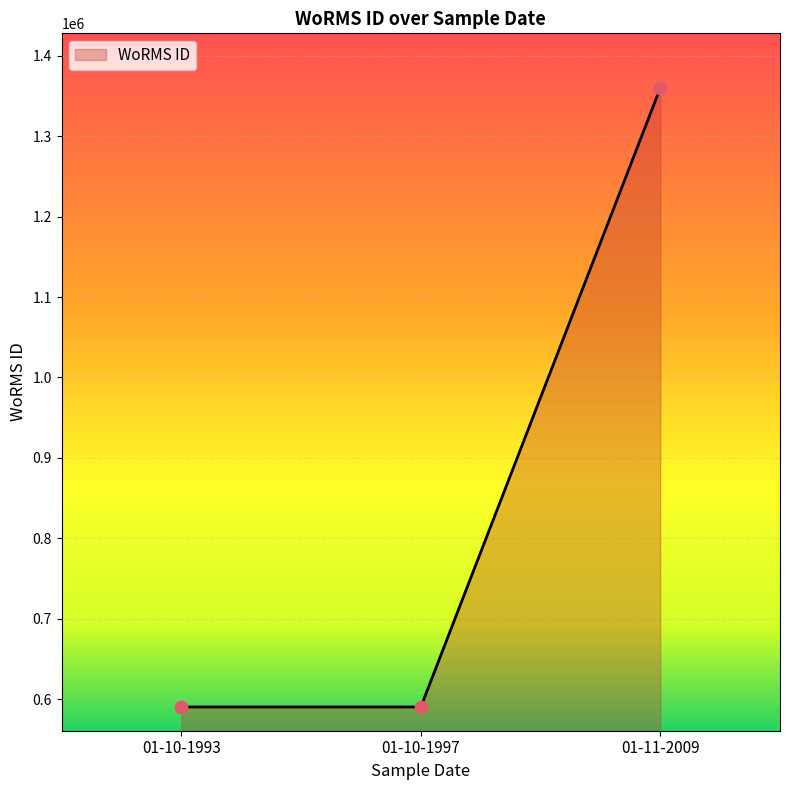

What is the change in value from 01-10-1993 to 01-11-2009?

+769333